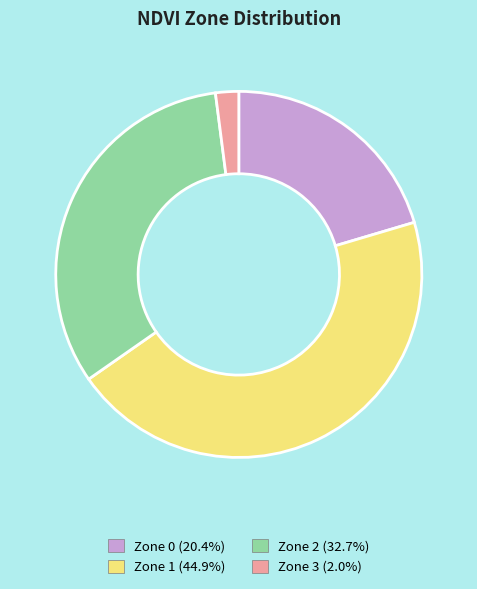

What is the smallest slice in the pie chart?

Zone 3